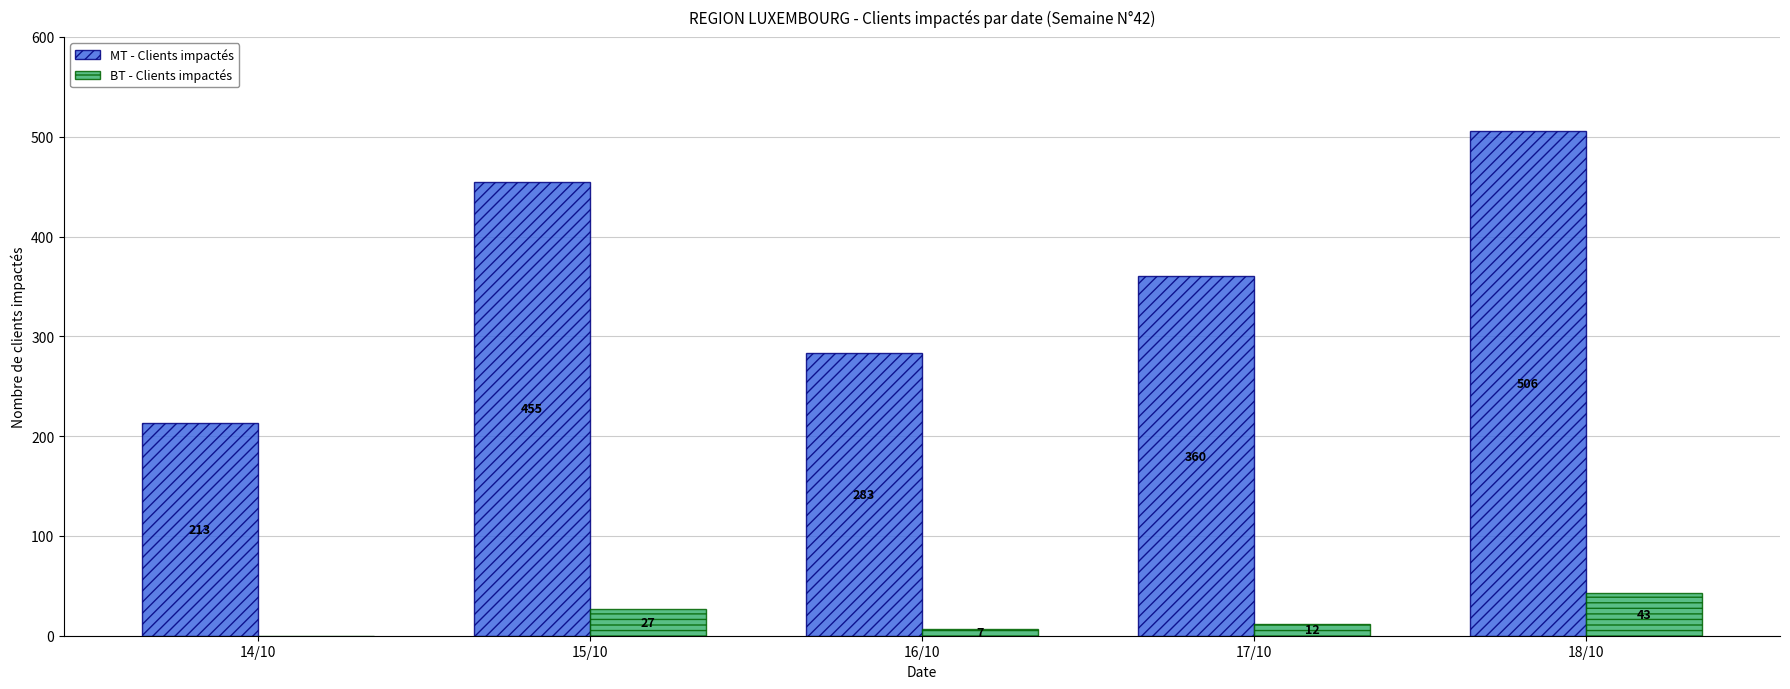

How many series are shown in this chart?

2